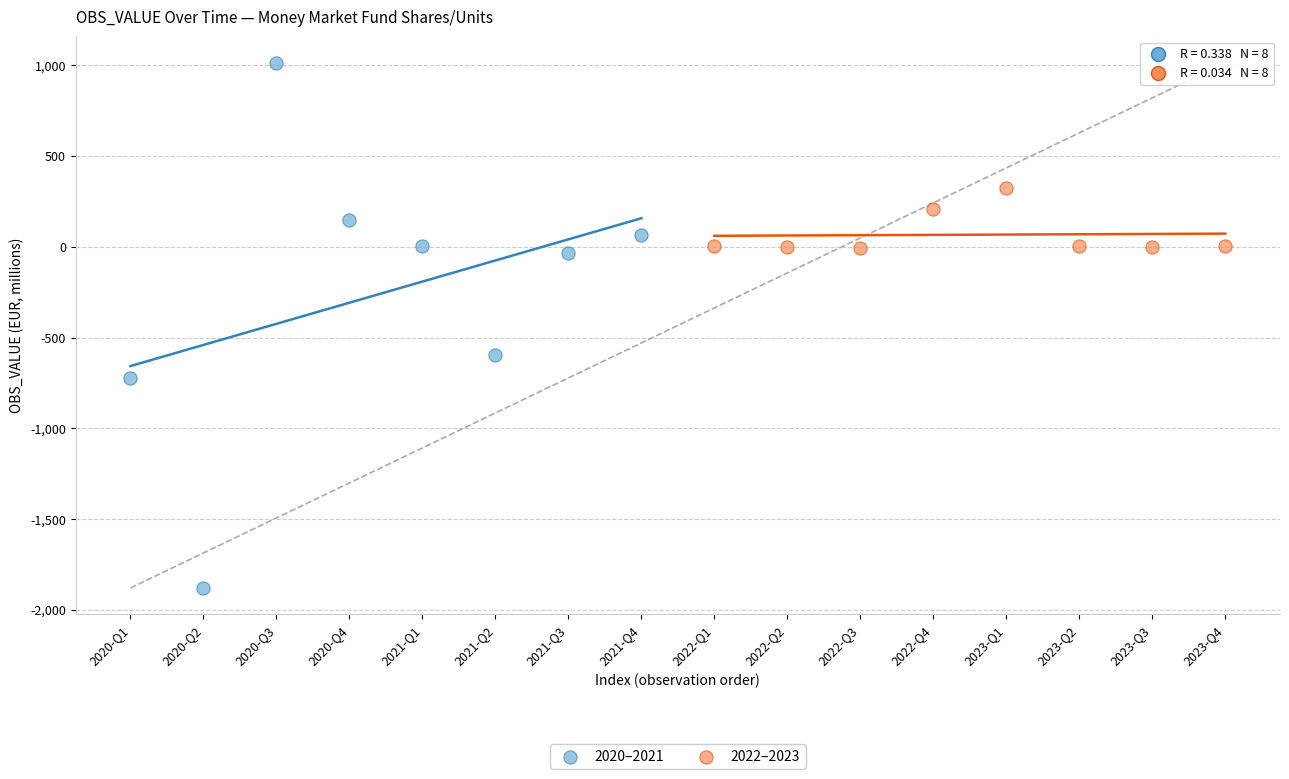

Which series has the largest Y range (max minus min)?

2020–2021